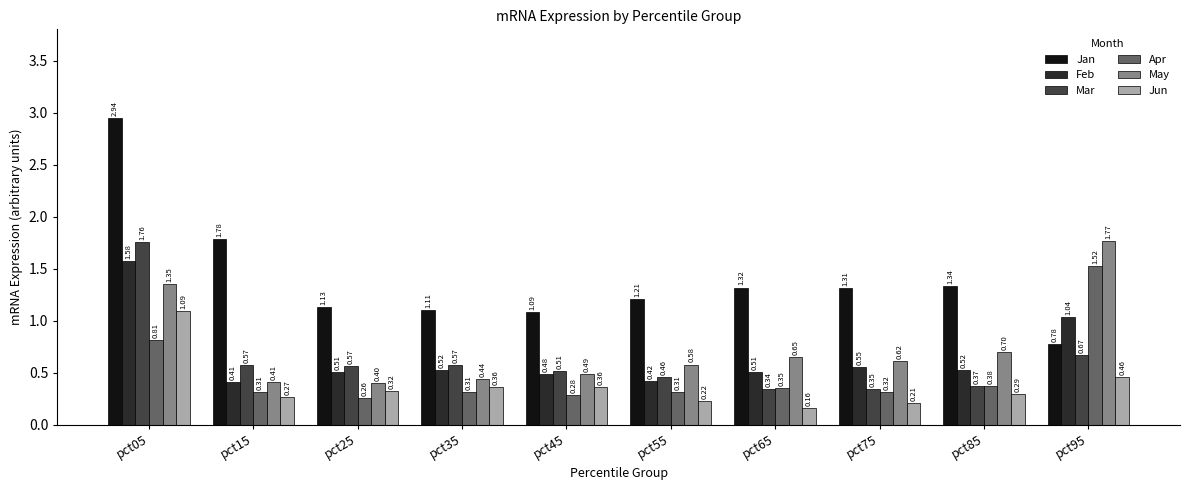

What is the value of the May bar at the 4th from the left?

0.4